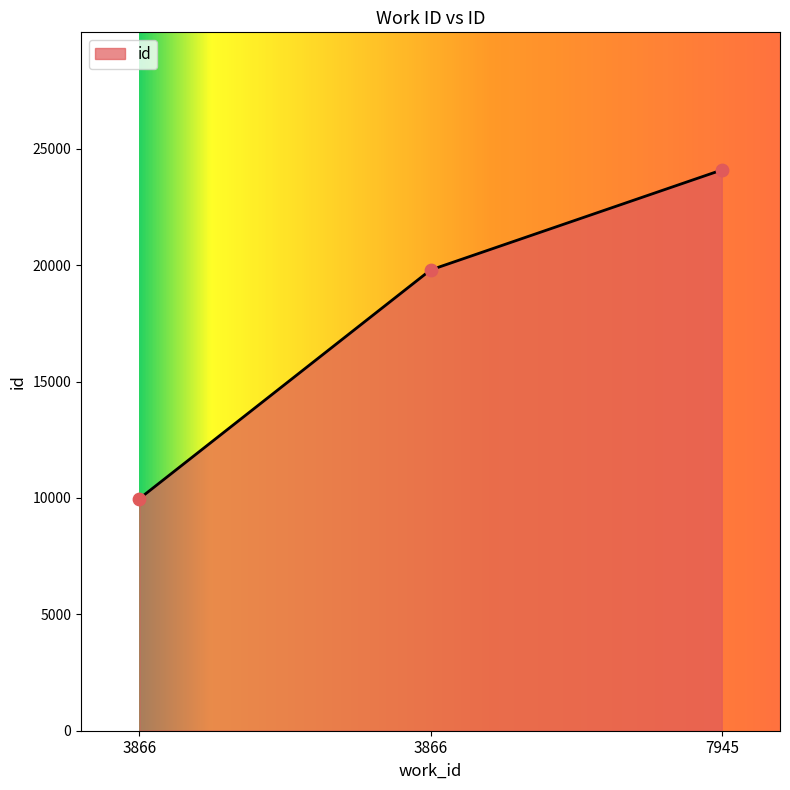

What is the change in value from 3866 to 7945?

+4295